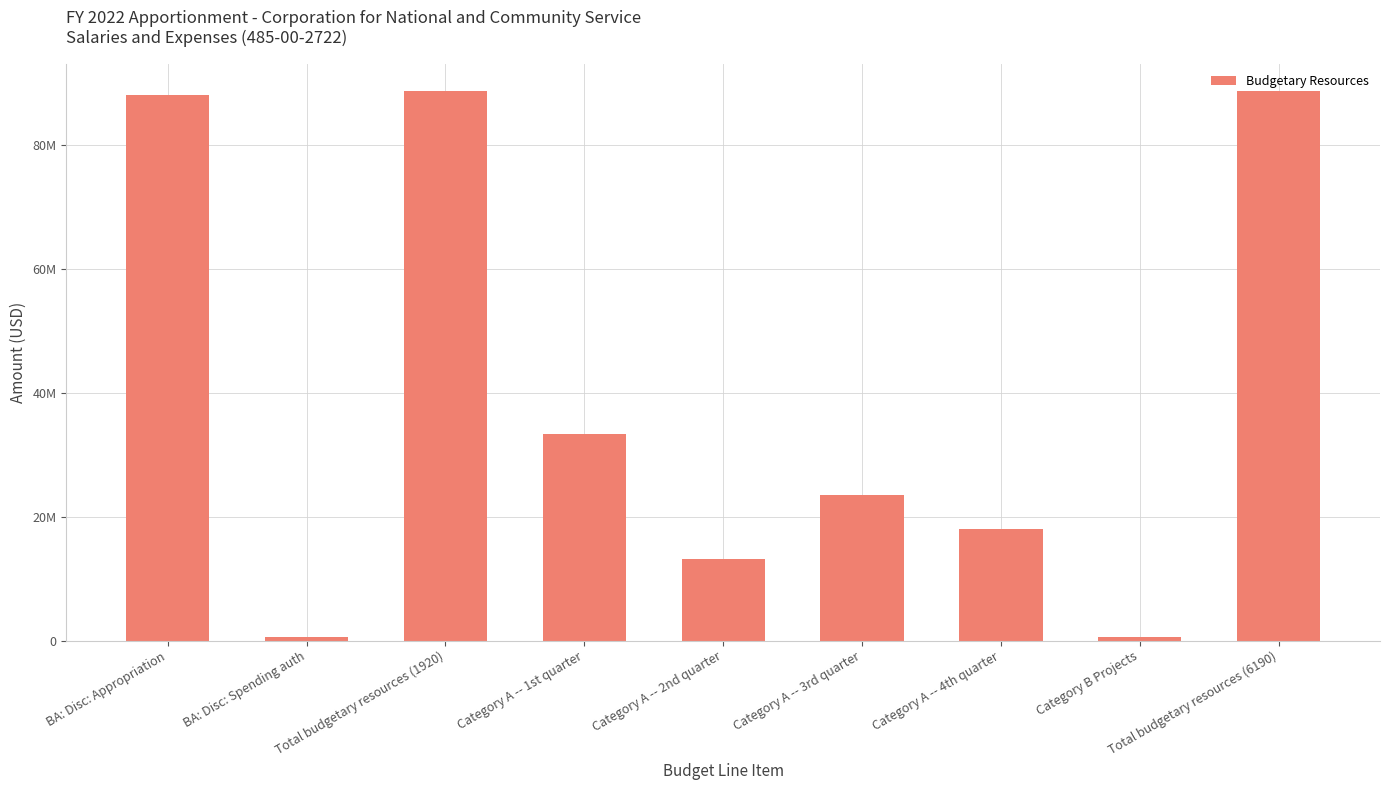

What is the change in value from Category A -- 2nd quarter to Category A -- 4th quarter?

+4907630